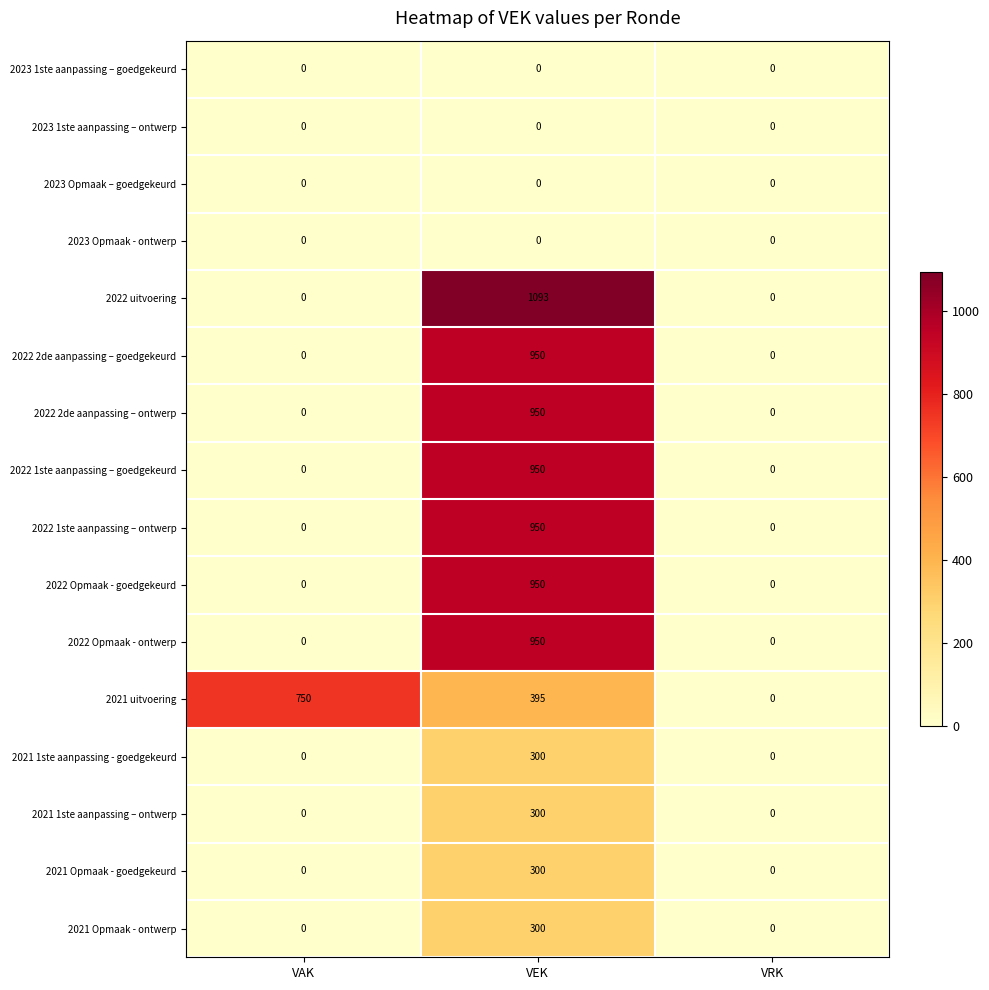

Is it true that 2022 1ste aanpassing – goedgekeurd equals 402 at VRK?

False